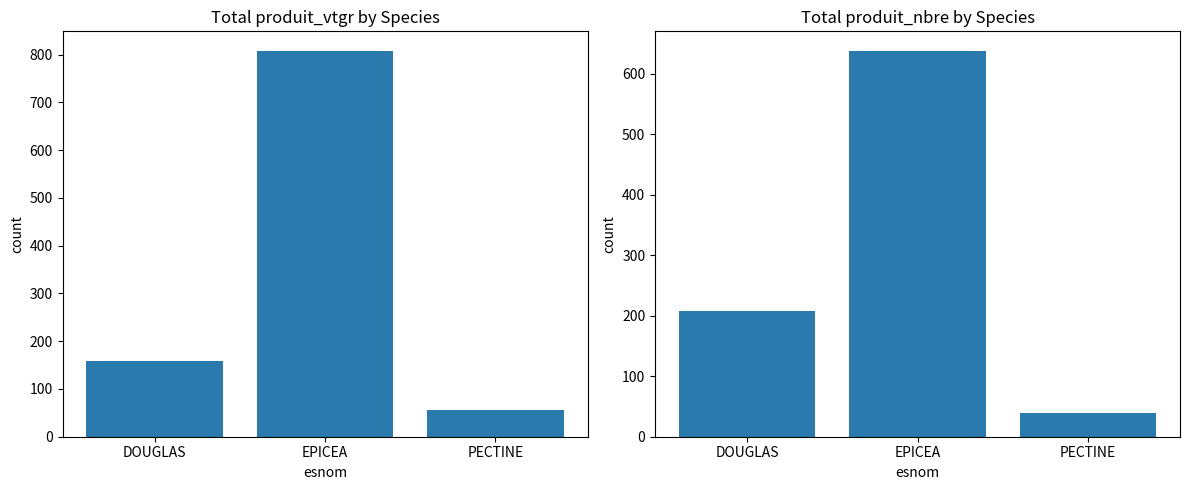

What is the sum of all produit_vtgr values?

1024.2